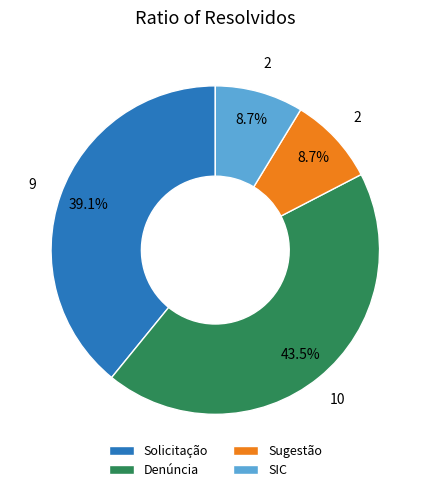

True or false: SIC accounts for 9% of the total.

True